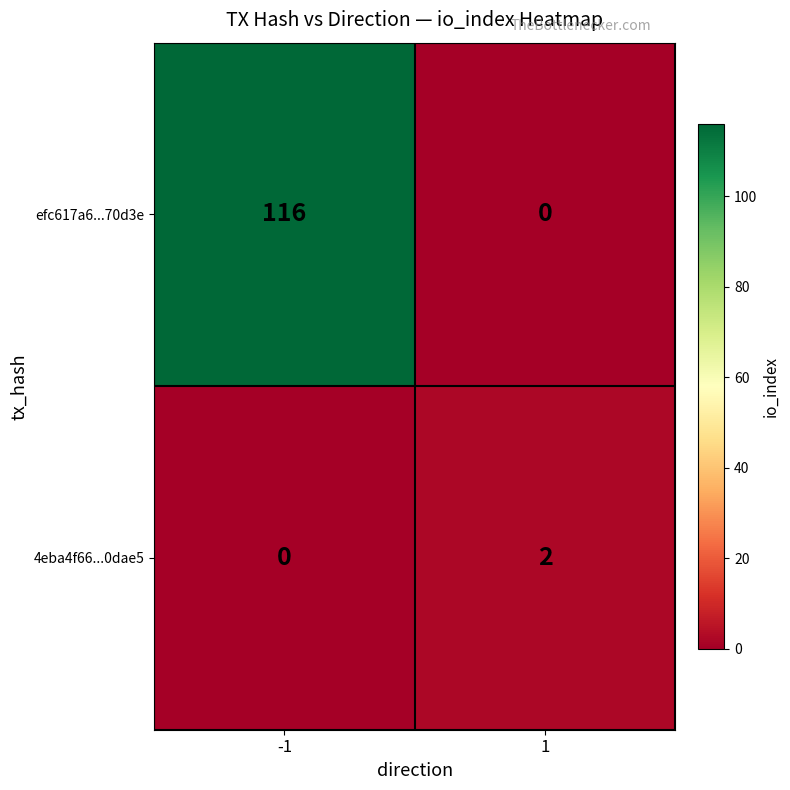

What is the maximum value shown in the chart?

116